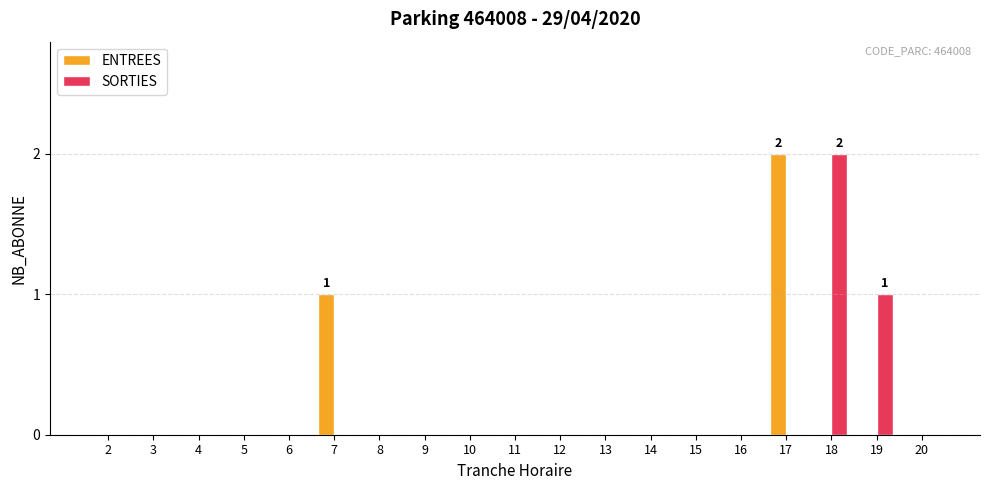

Which series changed the most between 18 and 19?

SORTIES